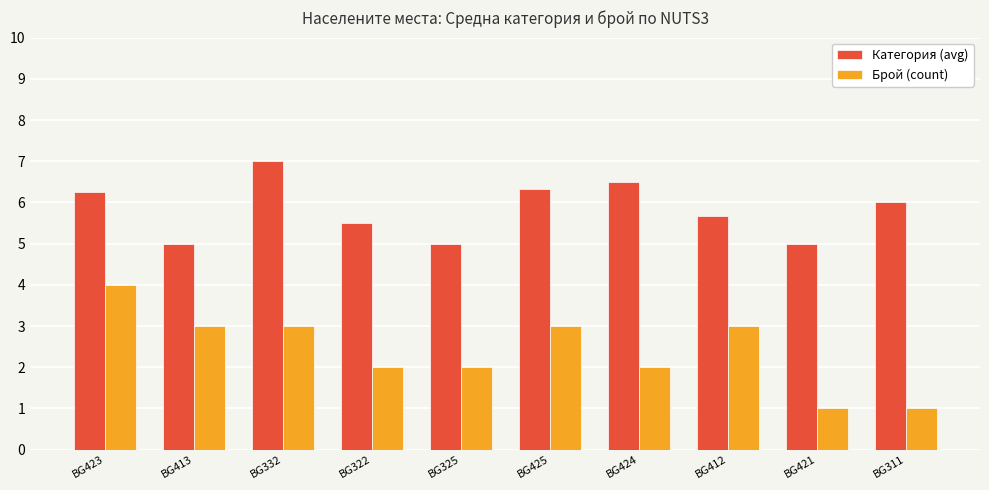

What is the smallest value displayed?

1.0